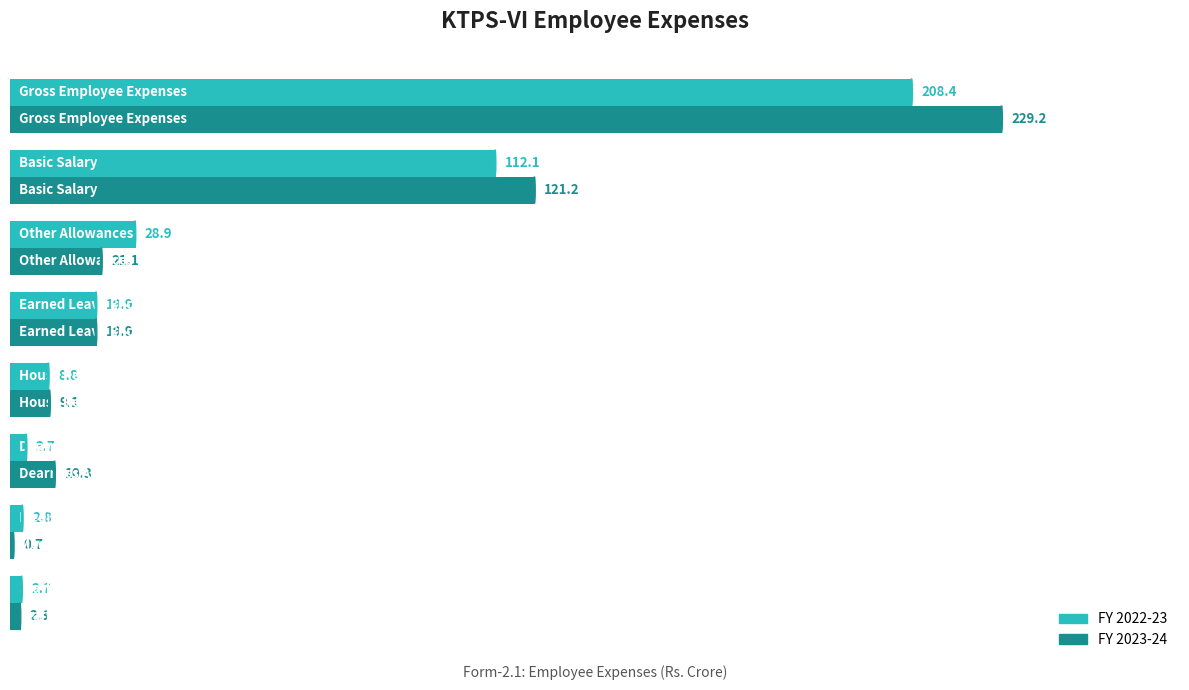

How many distinct data groups are displayed?

2